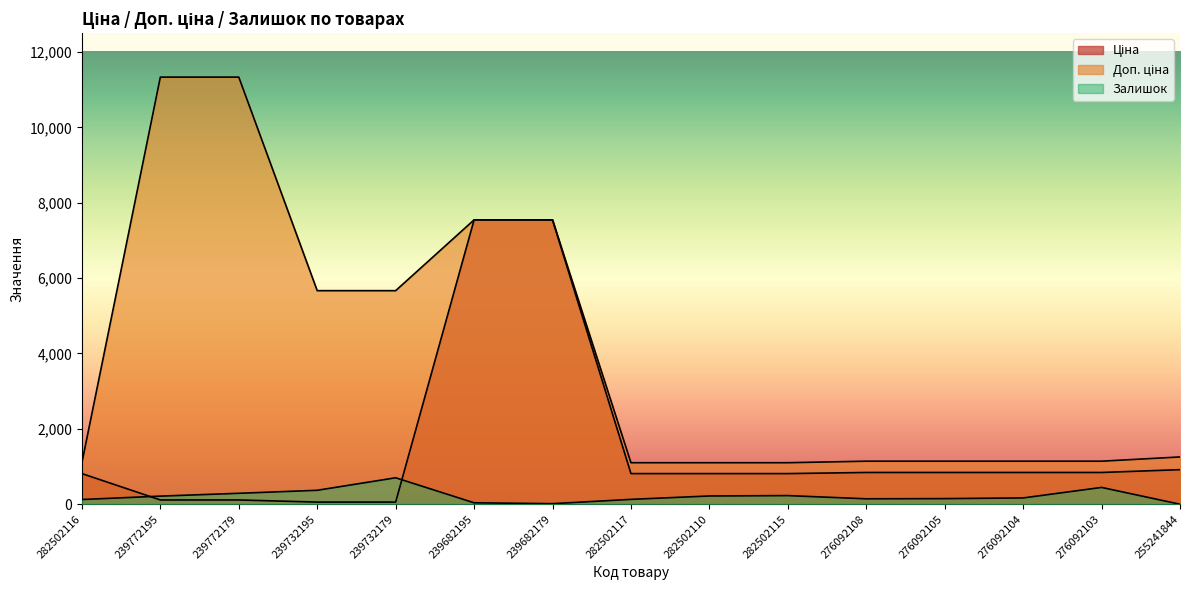

What is the value of the Доп. ціна point at the 6th from the left?

7545.9